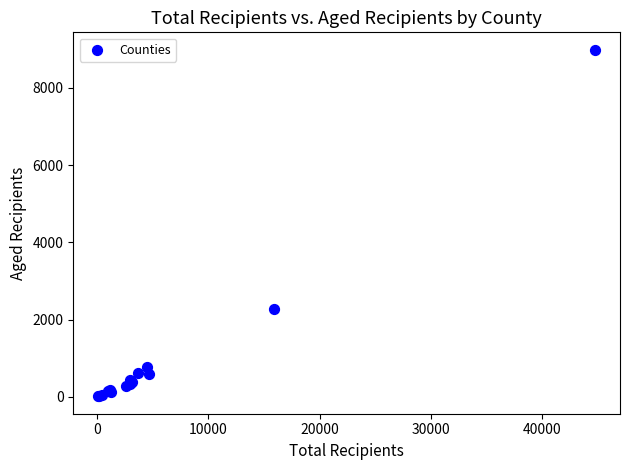

What Y value in the scatter plot is closest to 4500?

2276